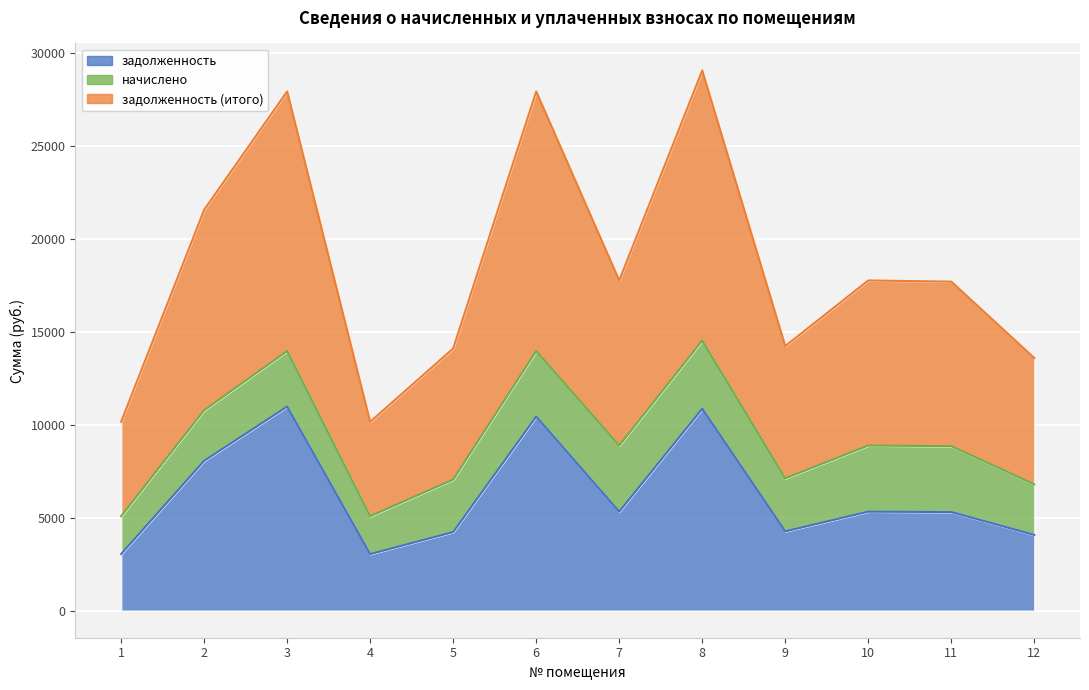

True or false: задолженность (итого) and задолженность intersect in this chart.

False